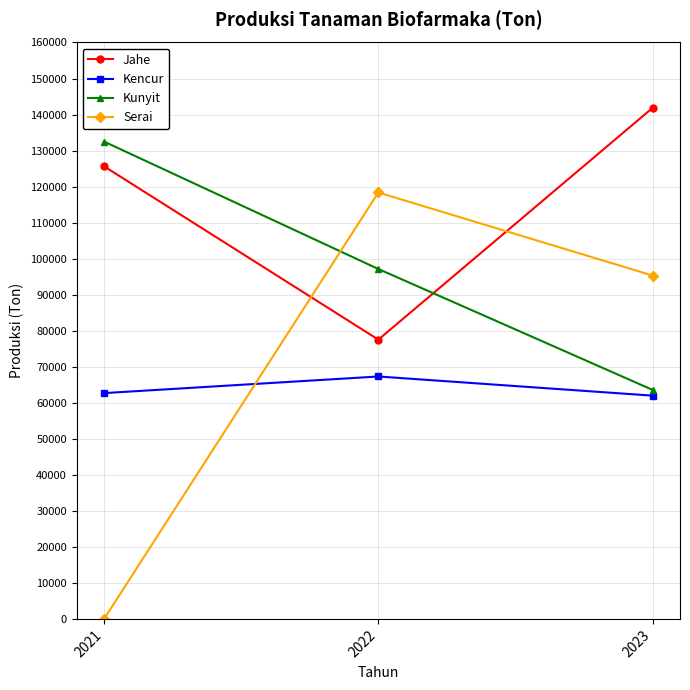

Between 2022 and 2023, which series saw the biggest shift?

Jahe